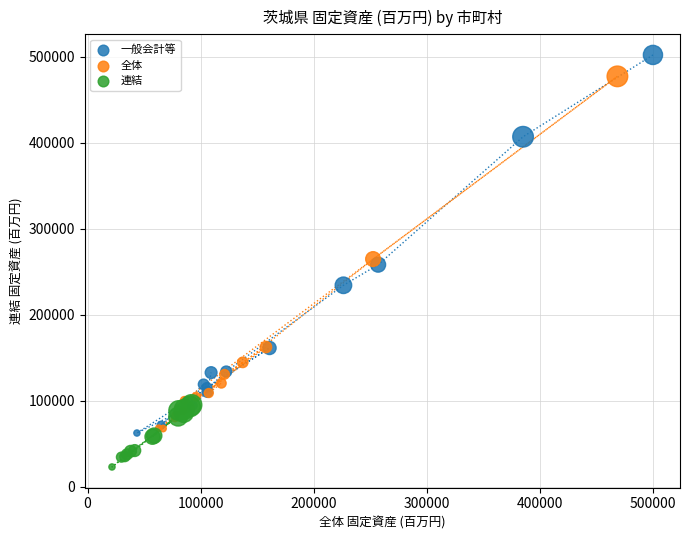

What are all the series names shown in the legend?

一般会計等, 全体, 連結